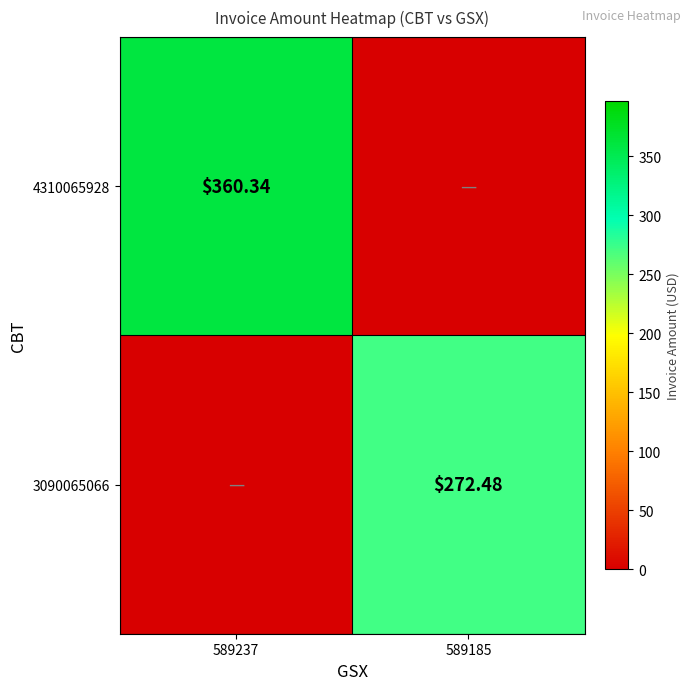

Is the value of 4310065928 at 589237 greater than the value of 3090065066 at 589185?

Yes